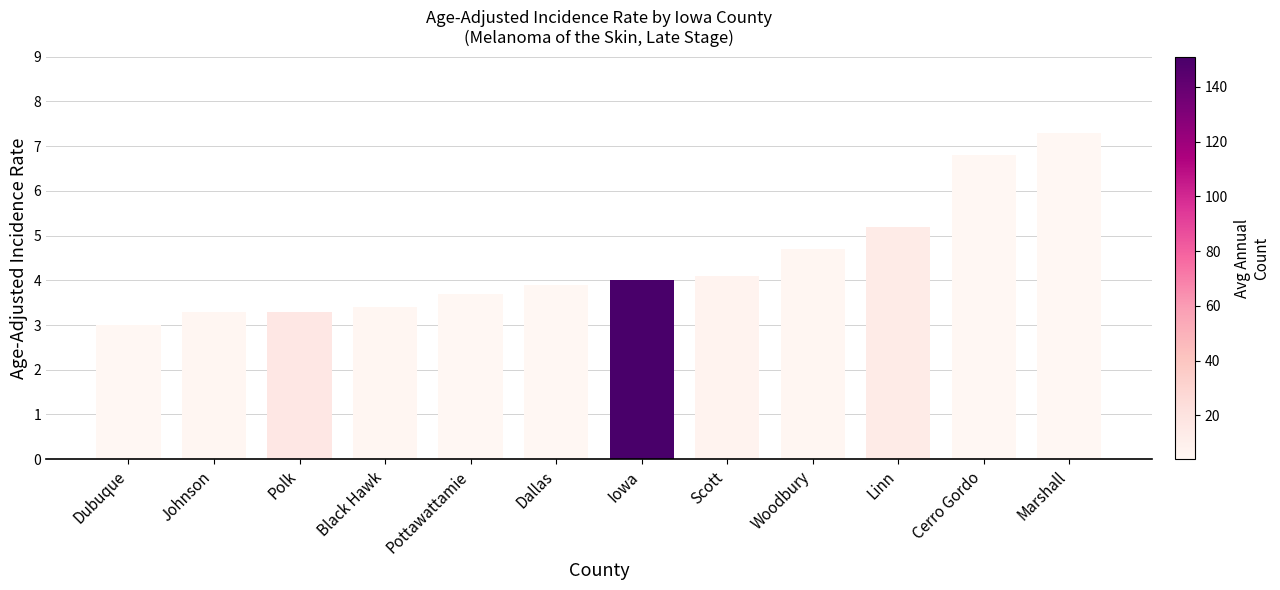

What is the greatest value displayed?

7.3